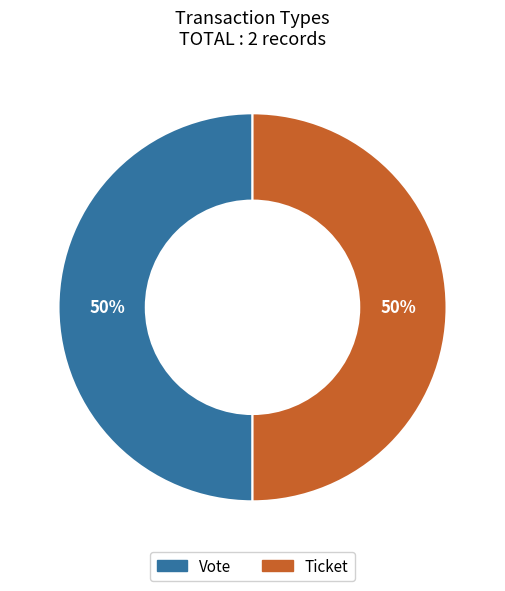

To the nearest percent, what is the average slice percentage?

50%